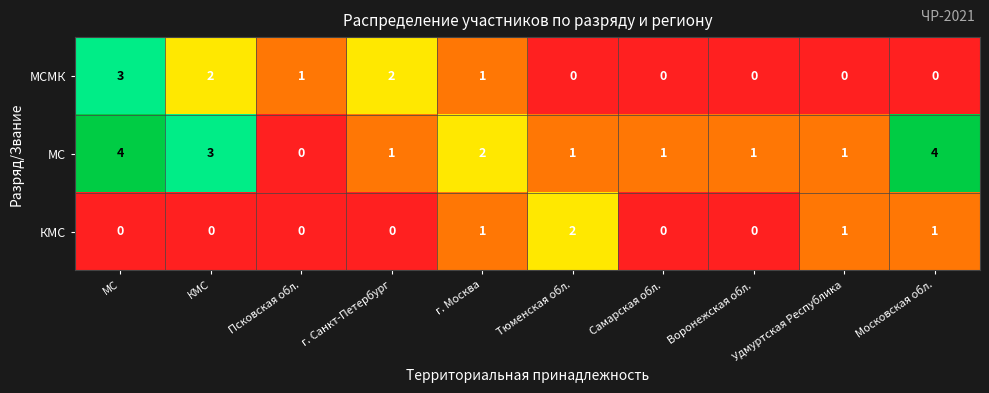

Count the number of data series in this chart.

3